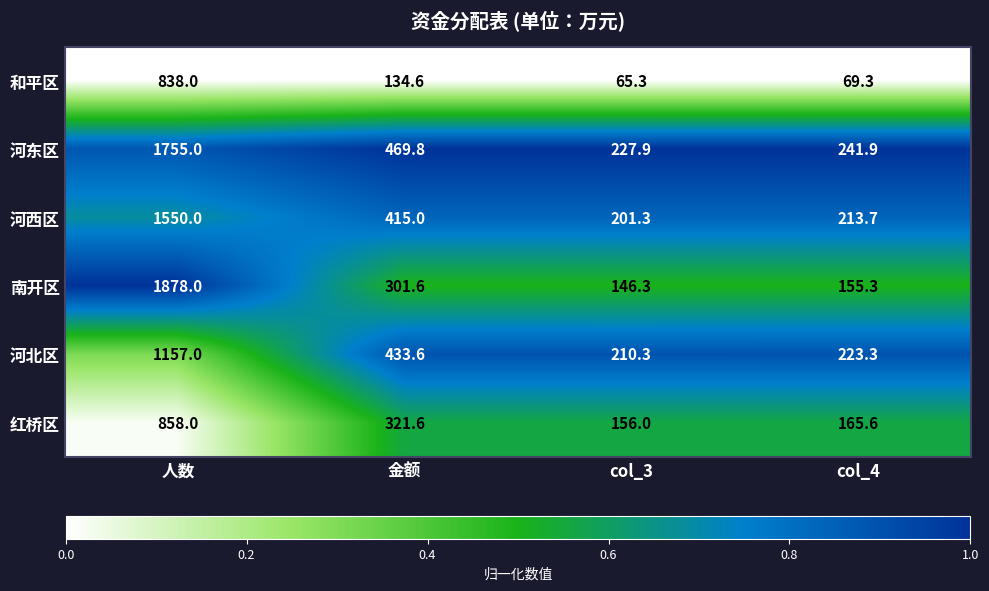

What is the difference between the second highest and minimum values in the 河东区 series?

241.9